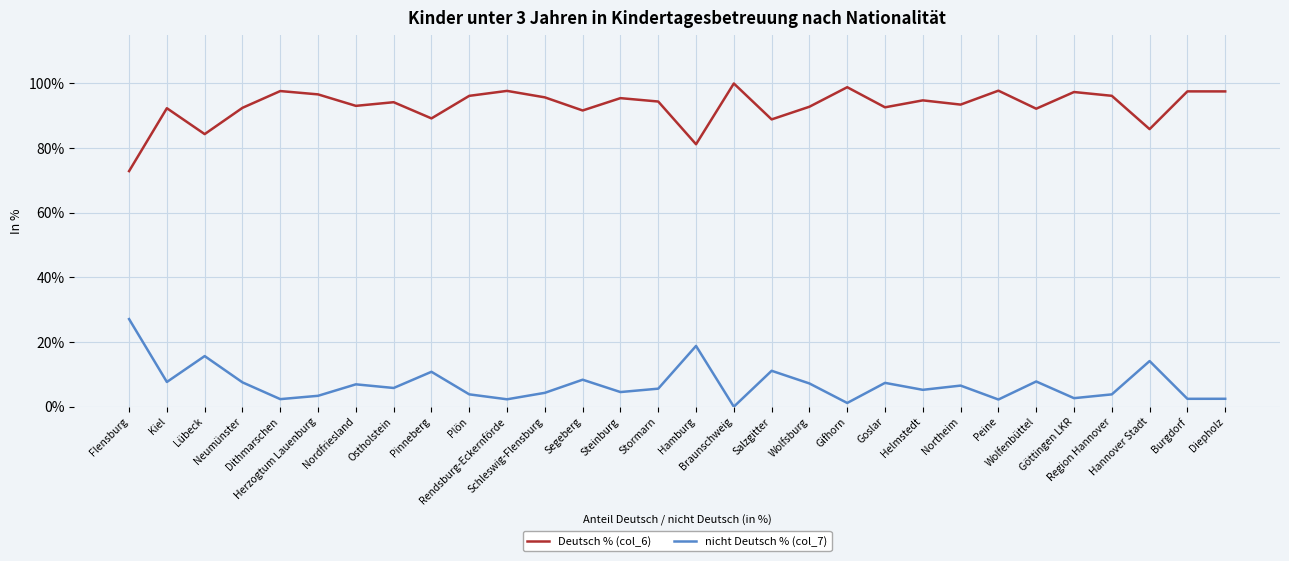

Which series has the largest total across all categories?

Deutsch % (col_6)